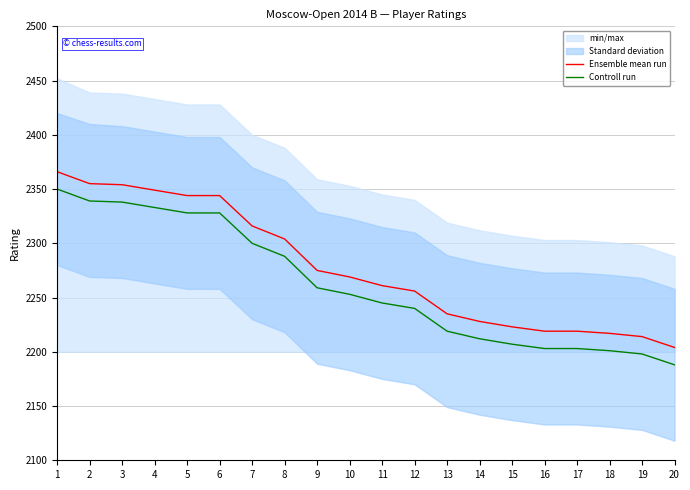

What value does the Controll run series have at 15, to the nearest 5?

2205